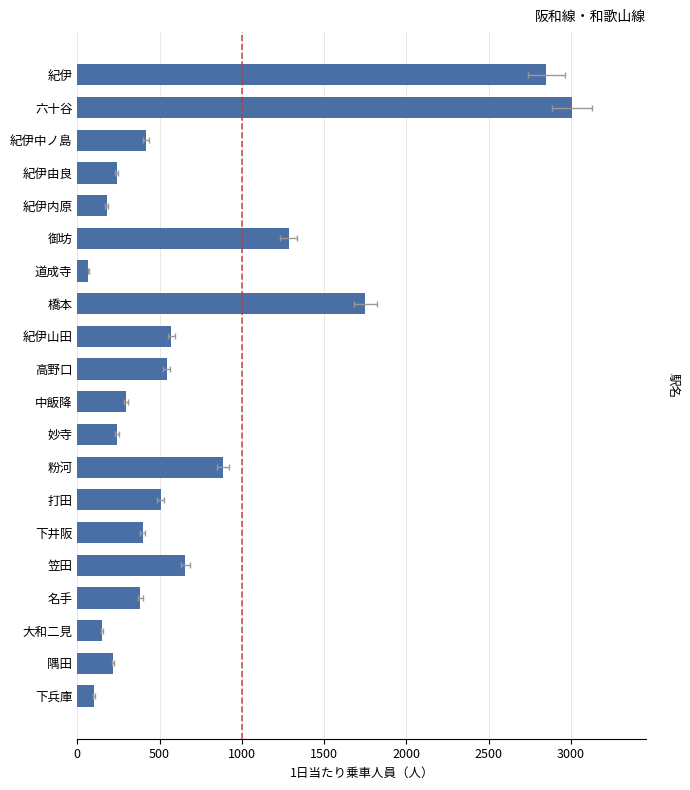

Are the bars grouped side by side (vs. stacked)?

No